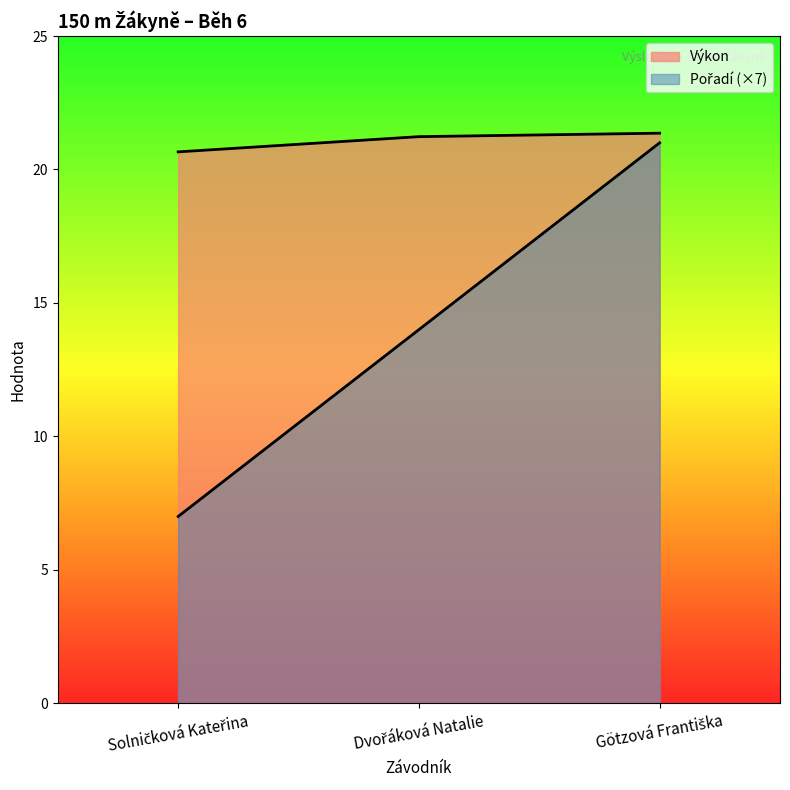

Count the number of data series in this chart.

2